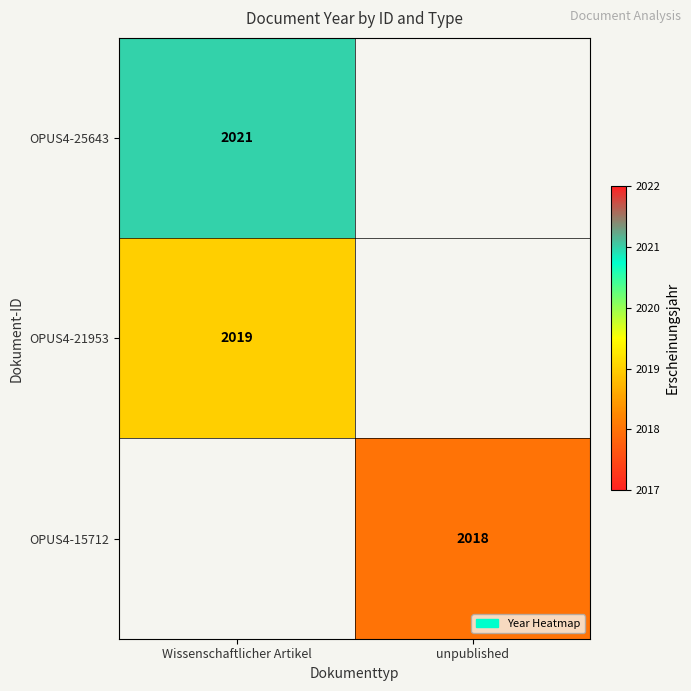

True or false: OPUS4-21953 has a value of 796 at Wissenschaftlicher Artikel.

False